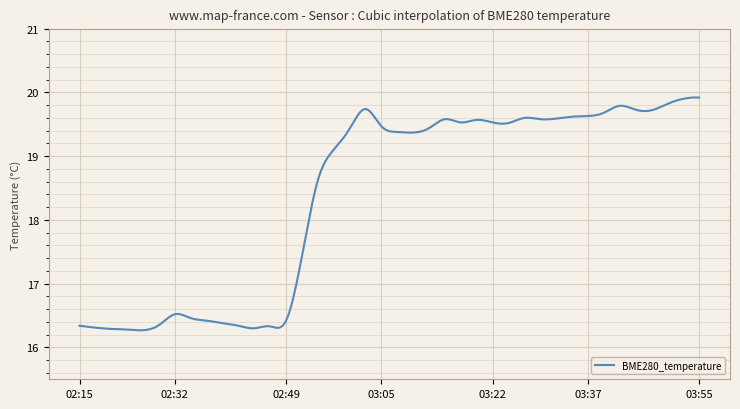

What is the maximum value shown in the chart?

19.9